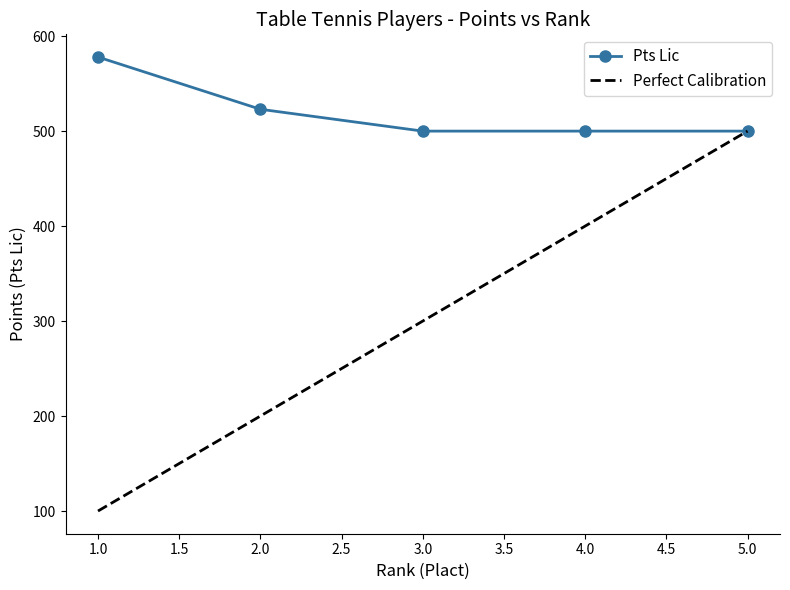

The value of Pts Lic at 2.0 is 316. True or false?

False